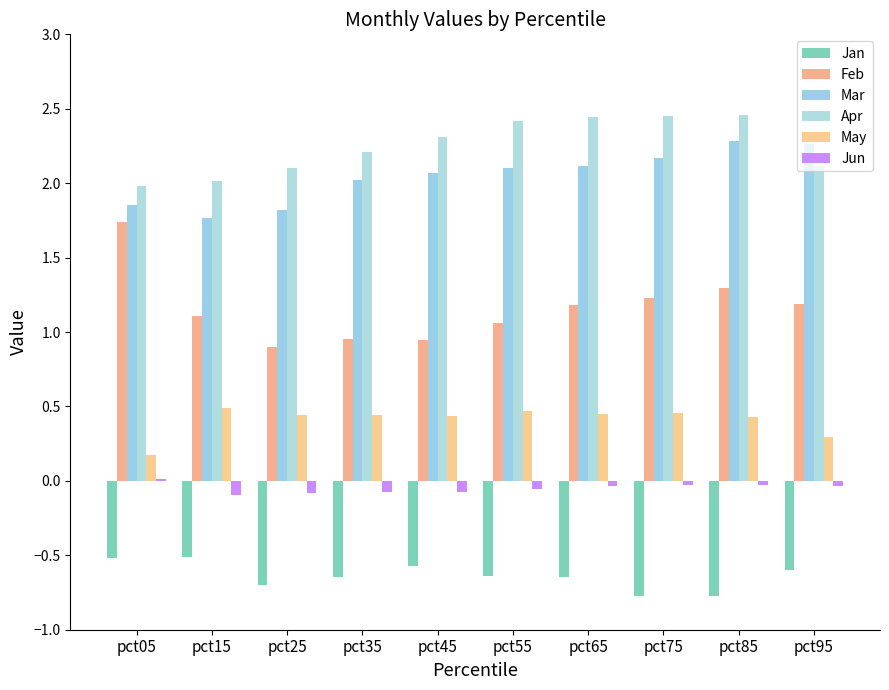

Rank the series at pct75 from highest to lowest value.

Apr, Mar, Feb, May, Jun, Jan